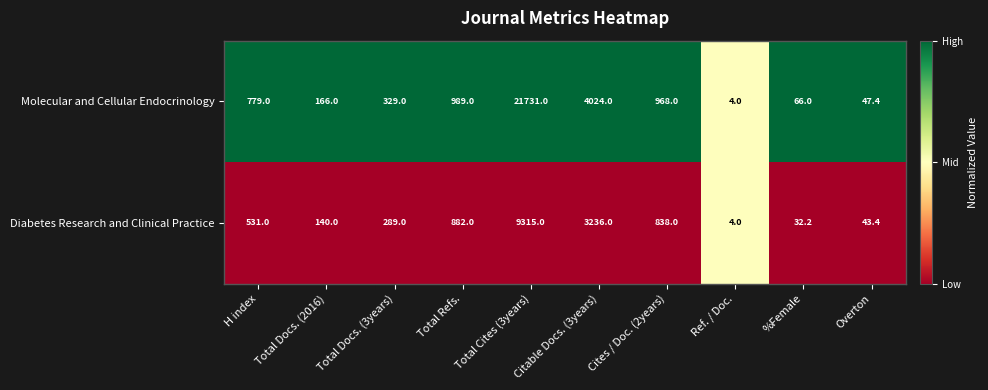

Is it true that Molecular and Cellular Endocrinology equals 21731.0 at Total Cites (3years)?

True